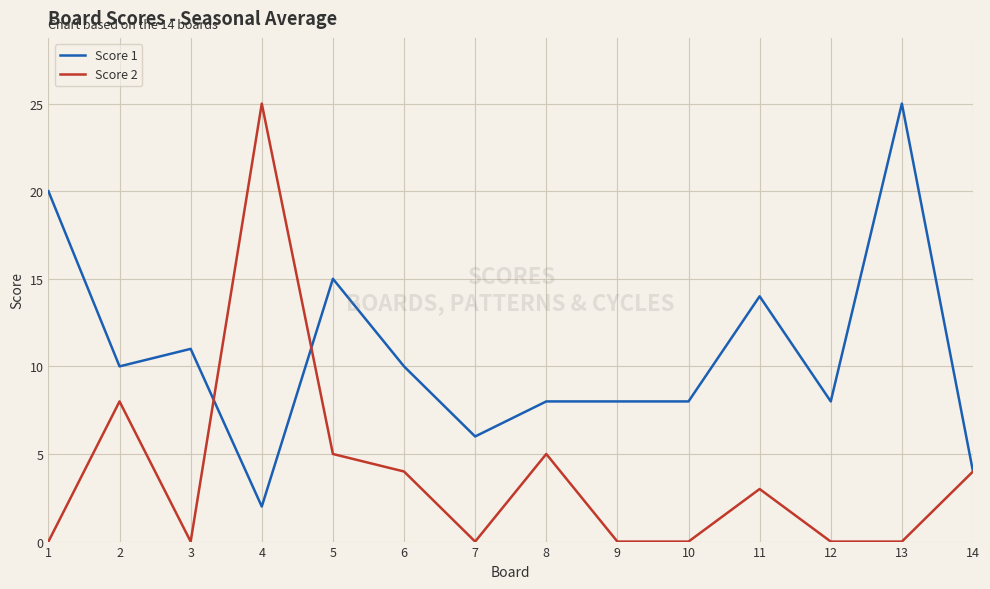

List the series in order of their overall mean, lowest first.

Score 2, Score 1